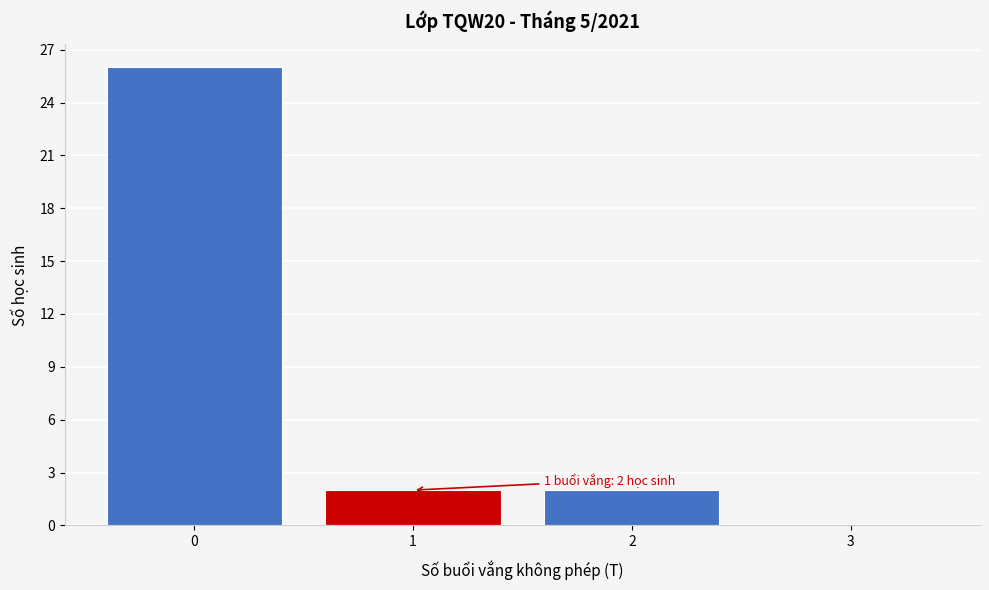

Over which range of the x-axis is the bar tallest?

-0.5 to 0.5